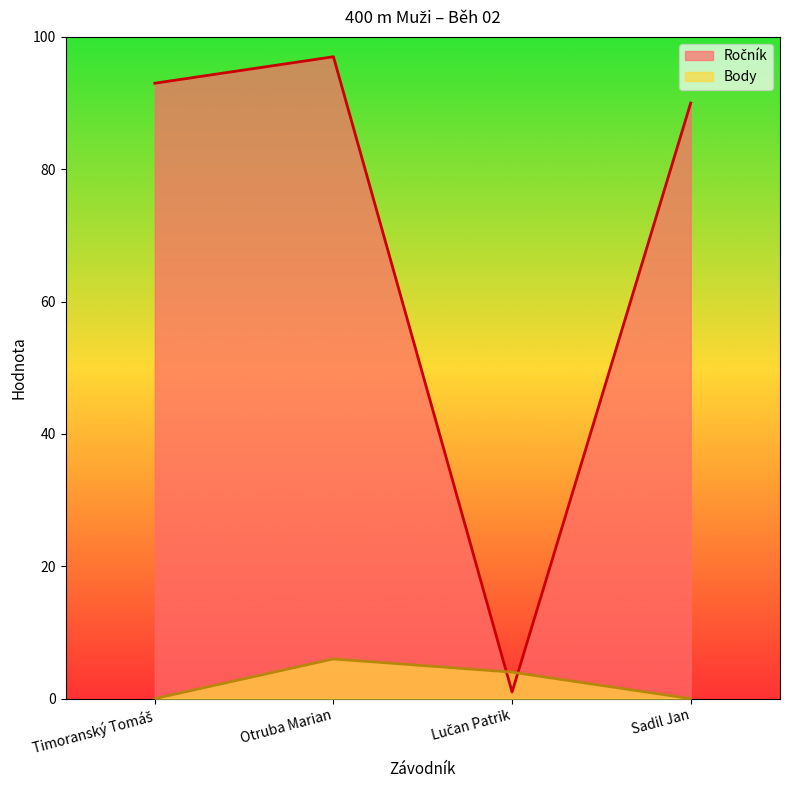

Where does the Body series first go above 4?

Otruba Marian